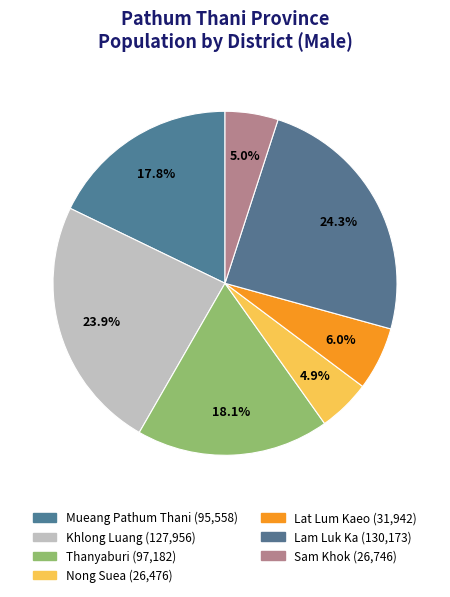

To the nearest percent, what percentage of the pie is Sam Khok?

5%